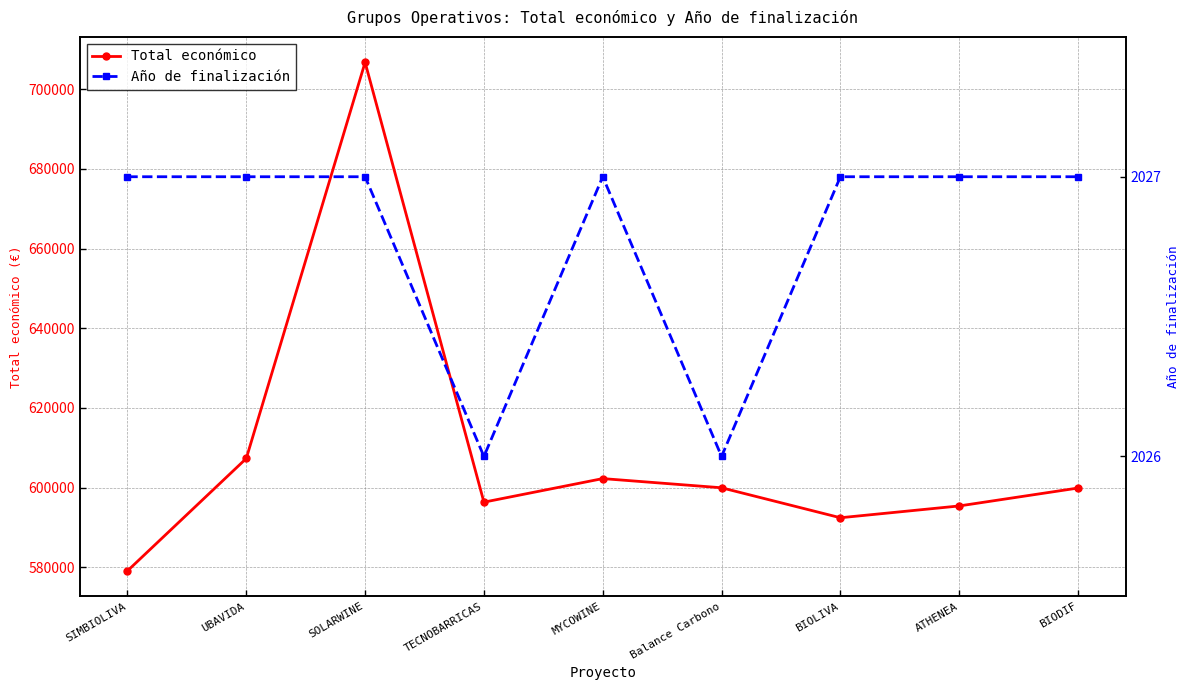

Does the chart have visible grid lines?

Yes